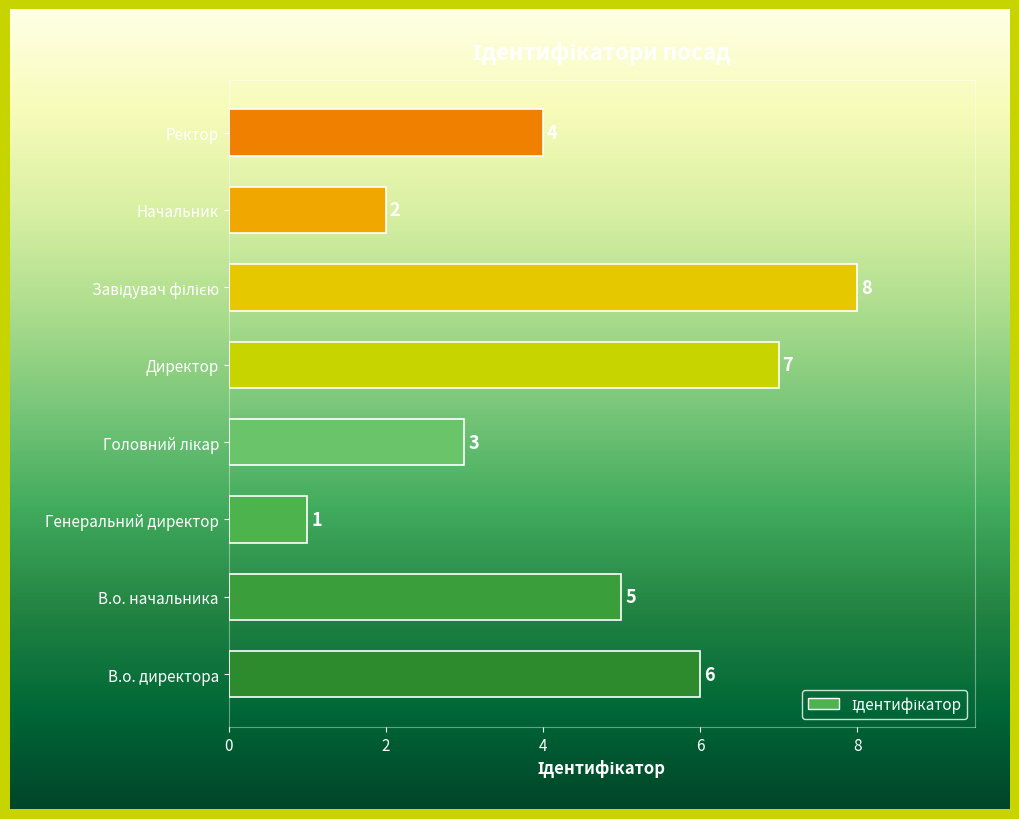

What is the value of the 3rd bar from the left?

1